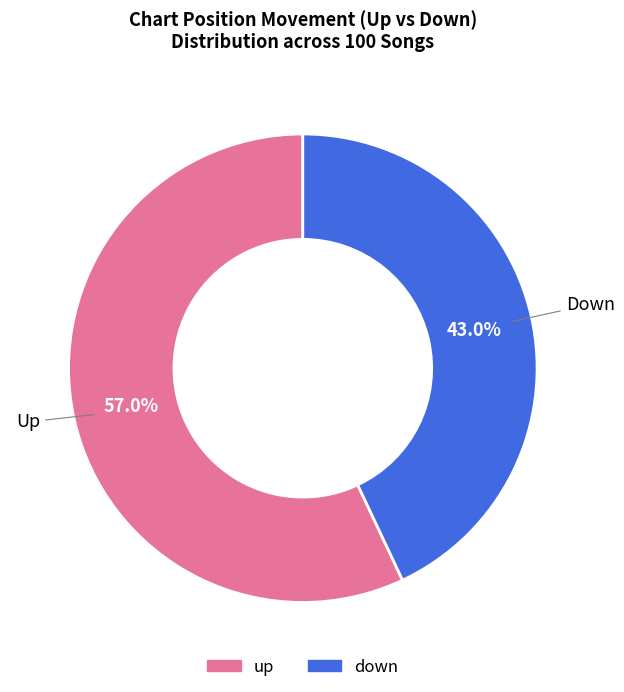

Combined, do down and up account for over 50%?

Yes